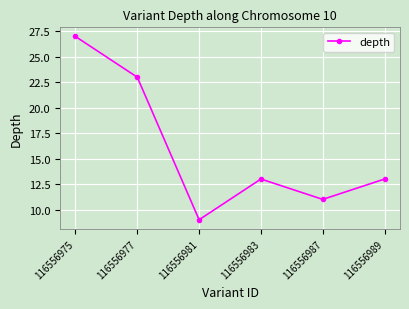

What is the change in value from 116556981 to 116556987?

+2